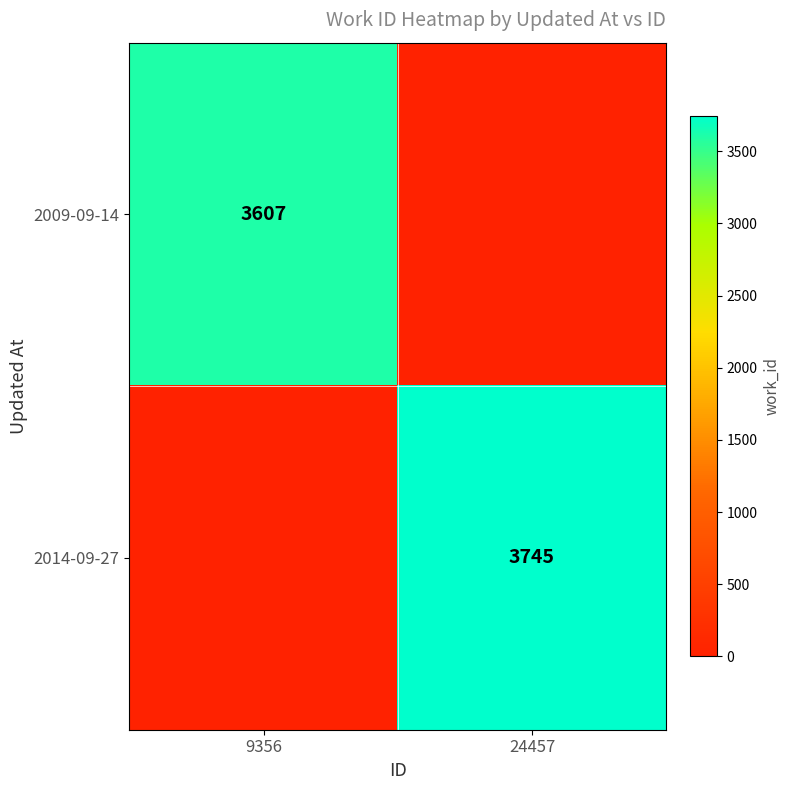

The value of 2014-09-27 at 24457 is 3745. True or false?

True